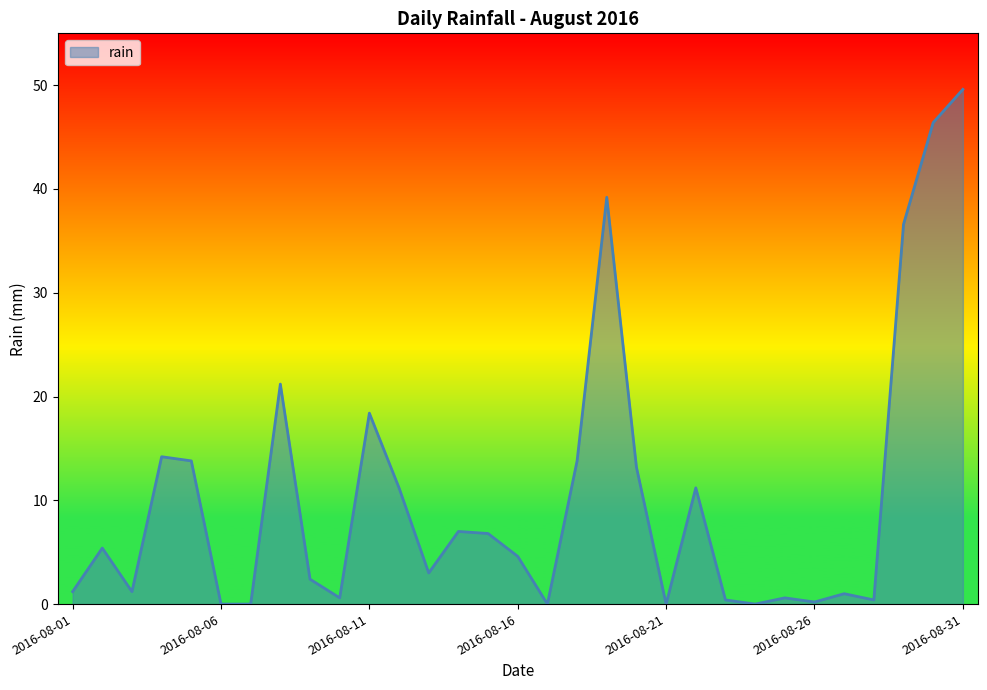

How many distinct data groups are displayed?

1